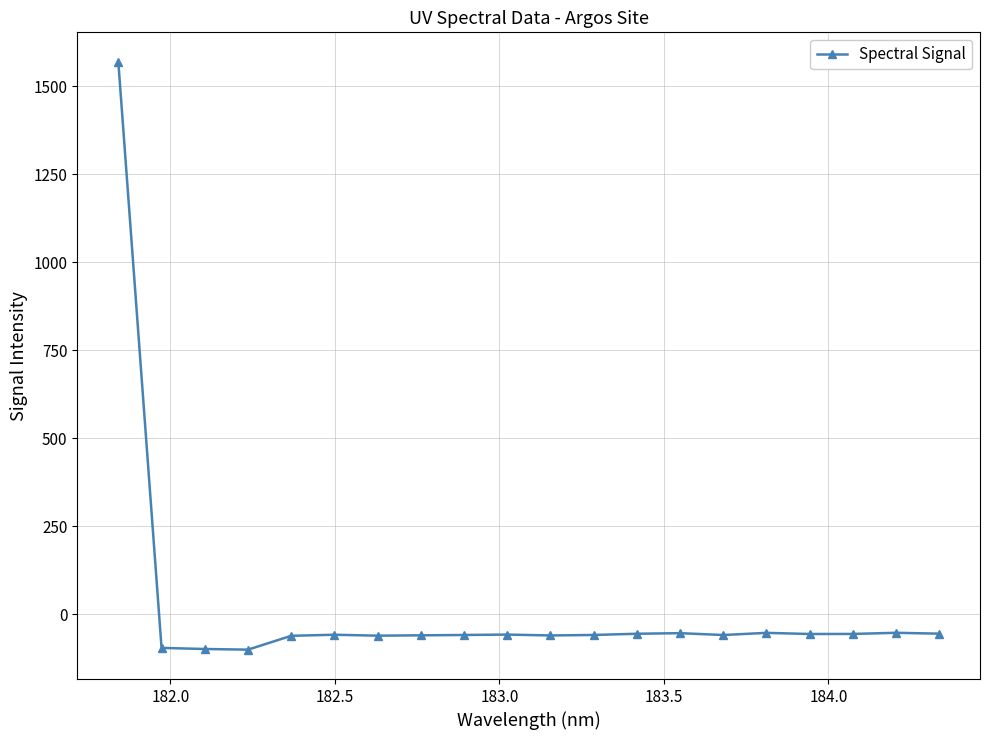

What is the average value?

18.1